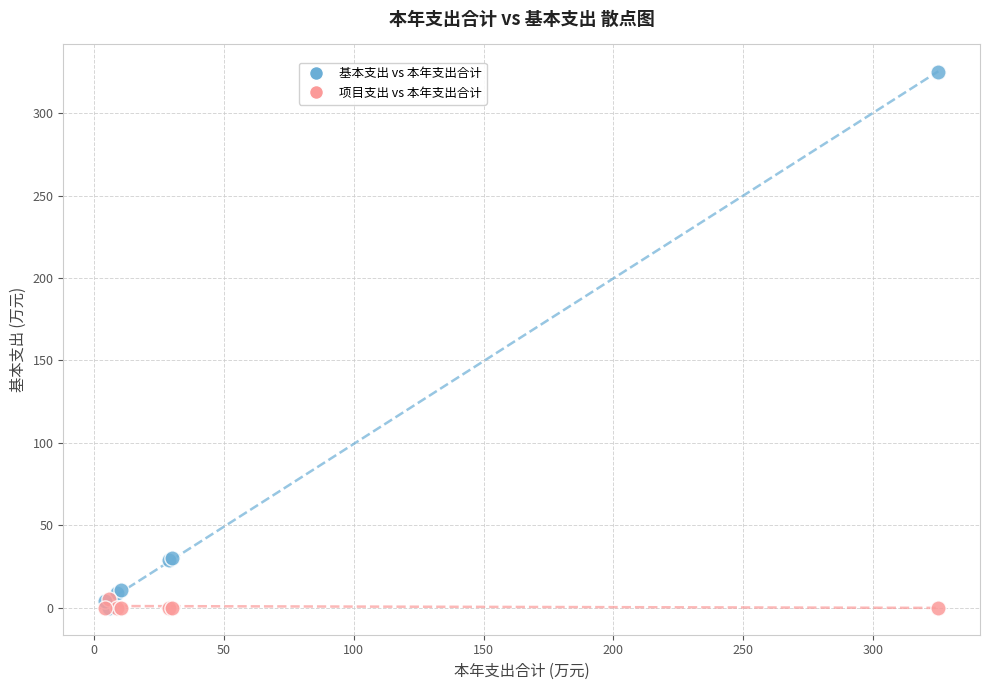

Which series has the widest spread of Y values?

基本支出 vs 本年支出合计